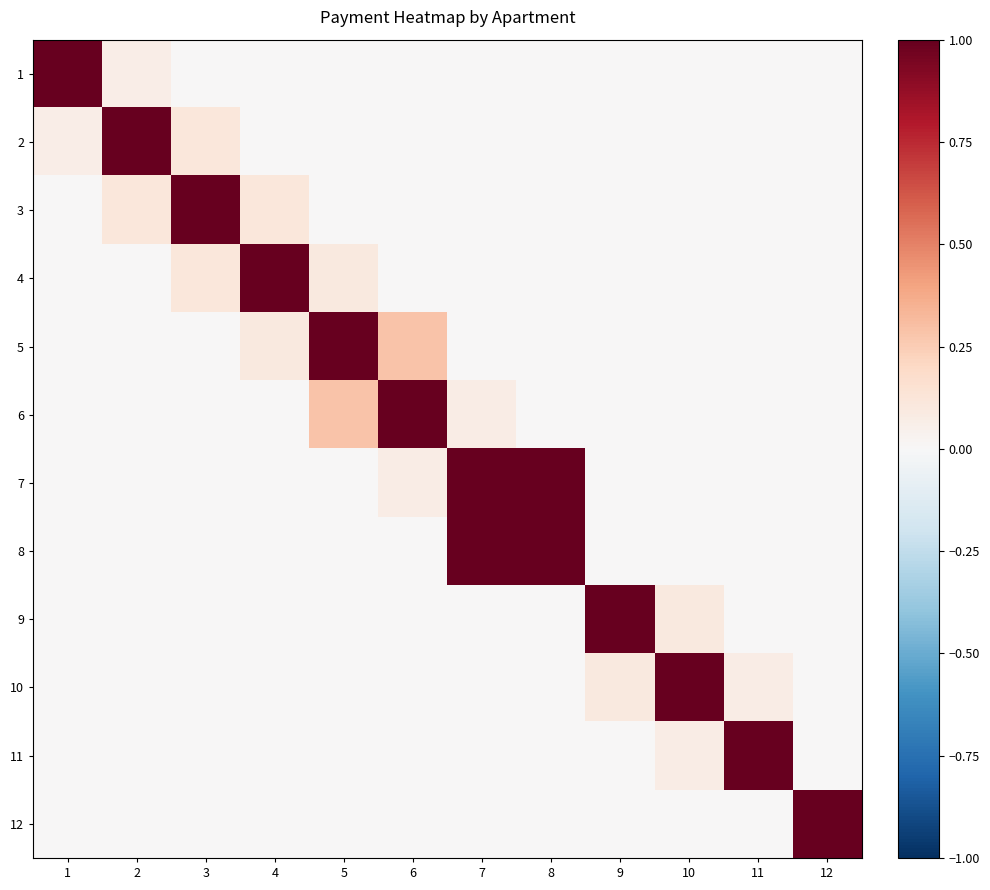

Reading left to right, extract all data points from this chart.

1: 1=1.0	2=0.1	3=0.0	4=0.0	5=0.0	6=0.0	7=0.0	8=0.0	9=0.0	10=0.0	11=0.0	12=0.0
2: 1=0.1	2=1.0	3=0.1	4=0.0	5=0.0	6=0.0	7=0.0	8=0.0	9=0.0	10=0.0	11=0.0	12=0.0
3: 1=0.0	2=0.1	3=1.0	4=0.1	5=0.0	6=0.0	7=0.0	8=0.0	9=0.0	10=0.0	11=0.0	12=0.0
4: 1=0.0	2=0.0	3=0.1	4=1.0	5=0.1	6=0.0	7=0.0	8=0.0	9=0.0	10=0.0	11=0.0	12=0.0
5: 1=0.0	2=0.0	3=0.0	4=0.1	5=1.0	6=0.3	7=0.0	8=0.0	9=0.0	10=0.0	11=0.0	12=0.0
6: 1=0.0	2=0.0	3=0.0	4=0.0	5=0.3	6=1.0	7=0.1	8=0.0	9=0.0	10=0.0	11=0.0	12=0.0
7: 1=0.0	2=0.0	3=0.0	4=0.0	5=0.0	6=0.1	7=1.0	8=1.0	9=0.0	10=0.0	11=0.0	12=0.0
8: 1=0.0	2=0.0	3=0.0	4=0.0	5=0.0	6=0.0	7=1.0	8=1.0	9=0.0	10=0.0	11=0.0	12=0.0
9: 1=0.0	2=0.0	3=0.0	4=0.0	5=0.0	6=0.0	7=0.0	8=0.0	9=1.0	10=0.1	11=0.0	12=0.0
10: 1=0.0	2=0.0	3=0.0	4=0.0	5=0.0	6=0.0	7=0.0	8=0.0	9=0.1	10=1.0	11=0.1	12=0.0
11: 1=0.0	2=0.0	3=0.0	4=0.0	5=0.0	6=0.0	7=0.0	8=0.0	9=0.0	10=0.1	11=1.0	12=0.0
12: 1=0.0	2=0.0	3=0.0	4=0.0	5=0.0	6=0.0	7=0.0	8=0.0	9=0.0	10=0.0	11=0.0	12=1.0